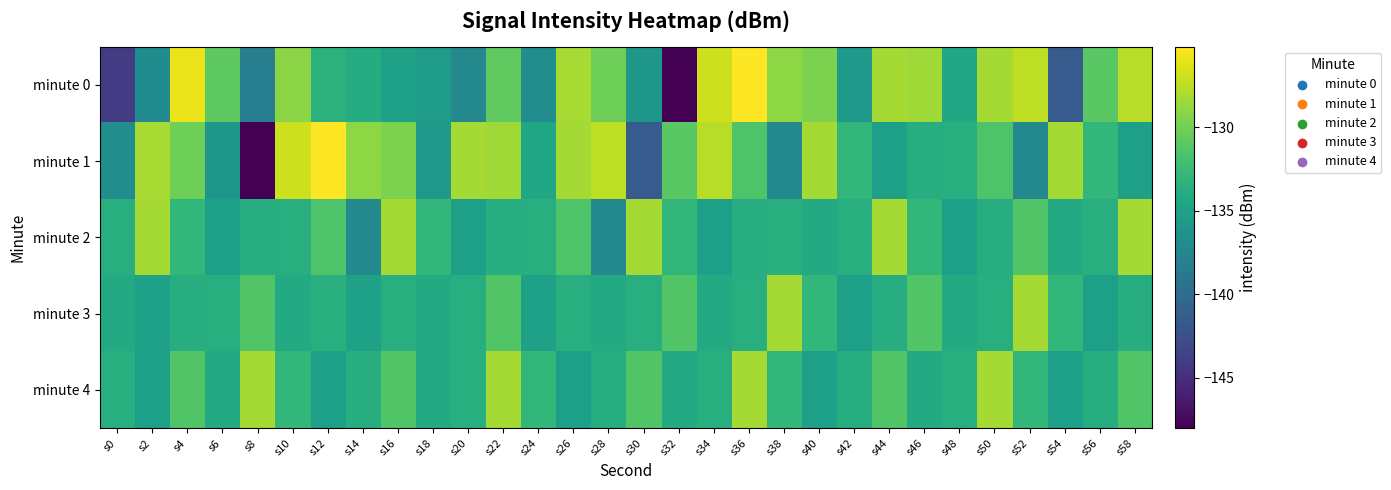

Rank the series by their maximum value, from highest to lowest.

minute 0, minute 1, minute 2, minute 3, minute 4